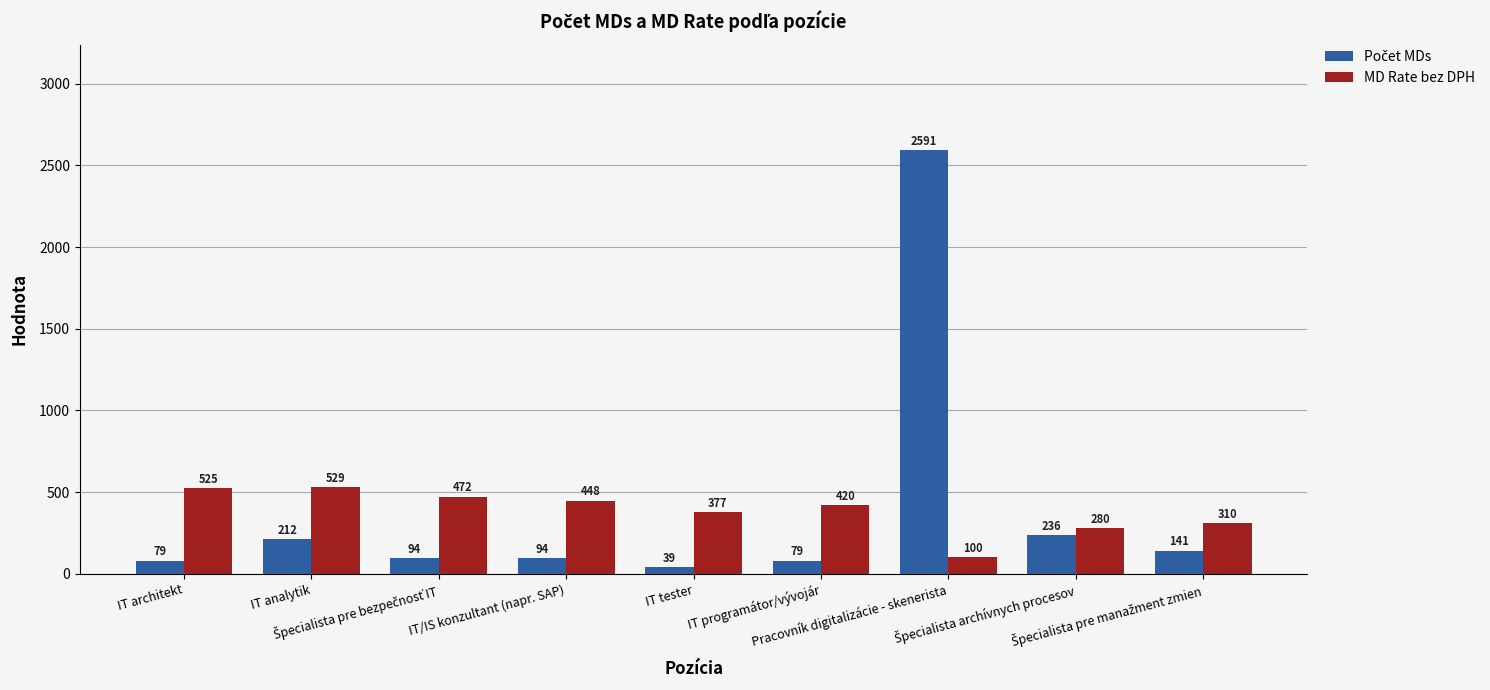

What is the maximum value shown in the chart?

2591